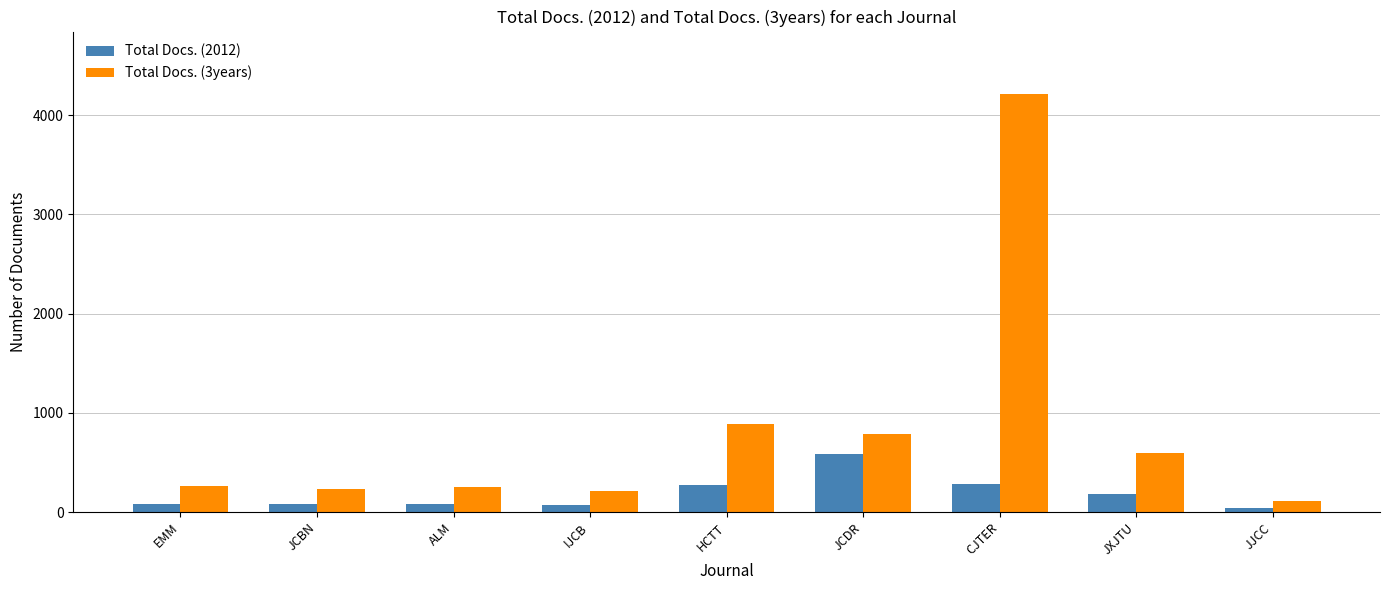

What is the maximum value for Total Docs. (3years)?

4211